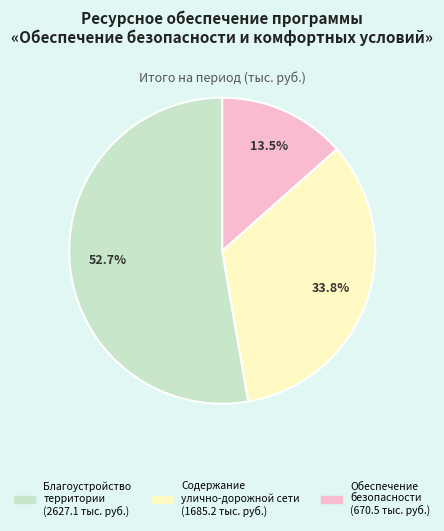

Does any single category account for the majority?

Yes